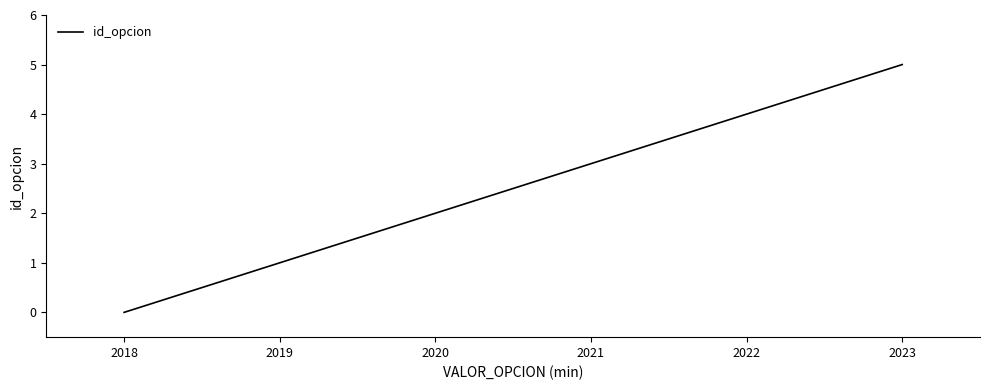

Count the values in the range 1 to 4.

4